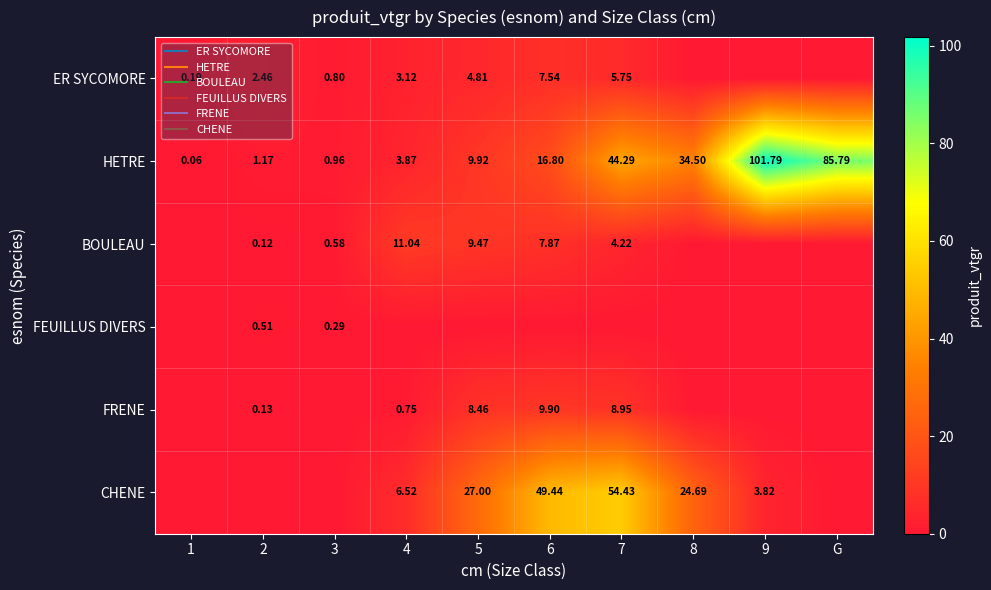

What is the sum of the HETRE values at 8 and 7?

78.8